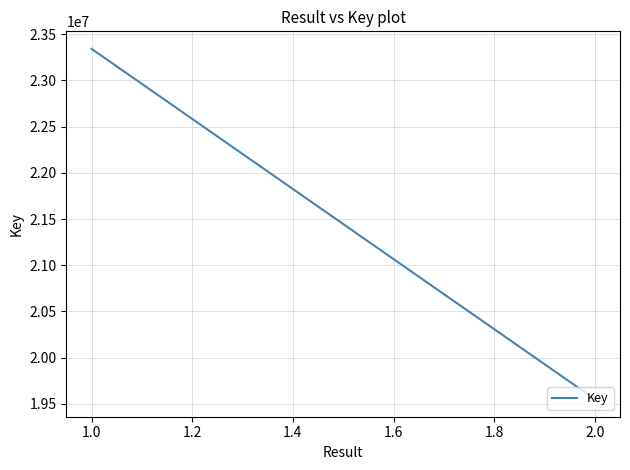

What is the value of the 2nd point from the left?

19549782